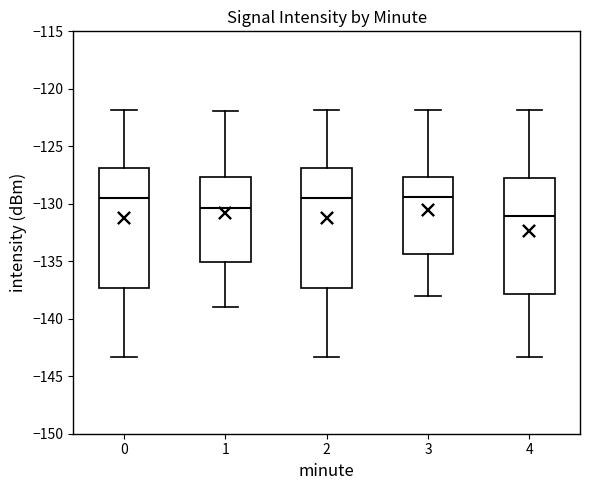

Where does the upper whisker of the box at x = 4 end on the y-axis? The values are not printed on the chart, so give them approximately, as read against the axis.

-122.0